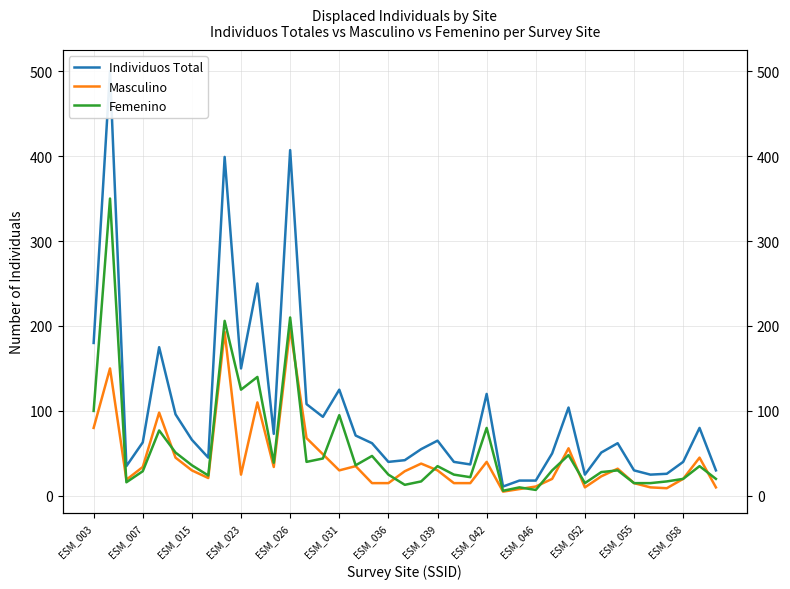

Count the number of categories in the chart.

39